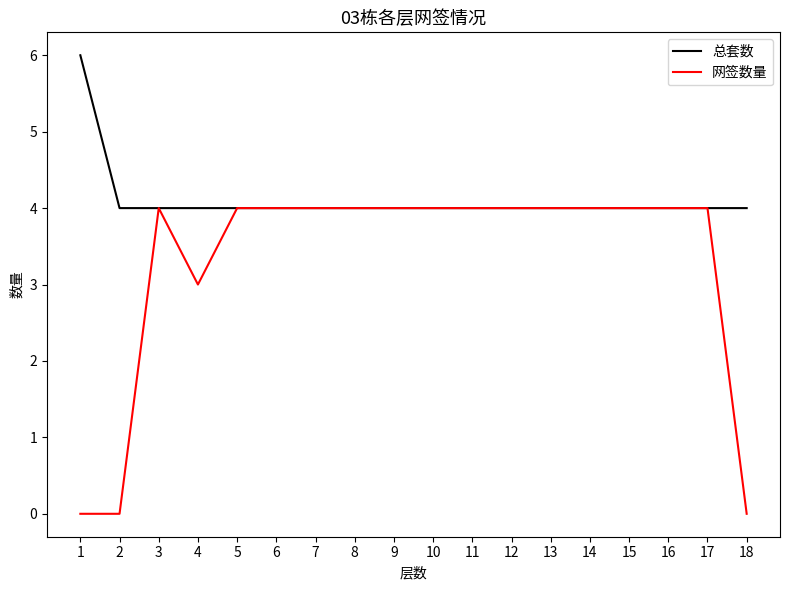

Reading right to left, what are all the values shown in this chart?

总套数: 18=4	17=4	16=4	15=4	14=4	13=4	12=4	11=4	10=4	9=4	8=4	7=4	6=4	5=4	4=4	3=4	2=4	1=6
网签数量: 18=0	17=4	16=4	15=4	14=4	13=4	12=4	11=4	10=4	9=4	8=4	7=4	6=4	5=4	4=3	3=4	2=0	1=0